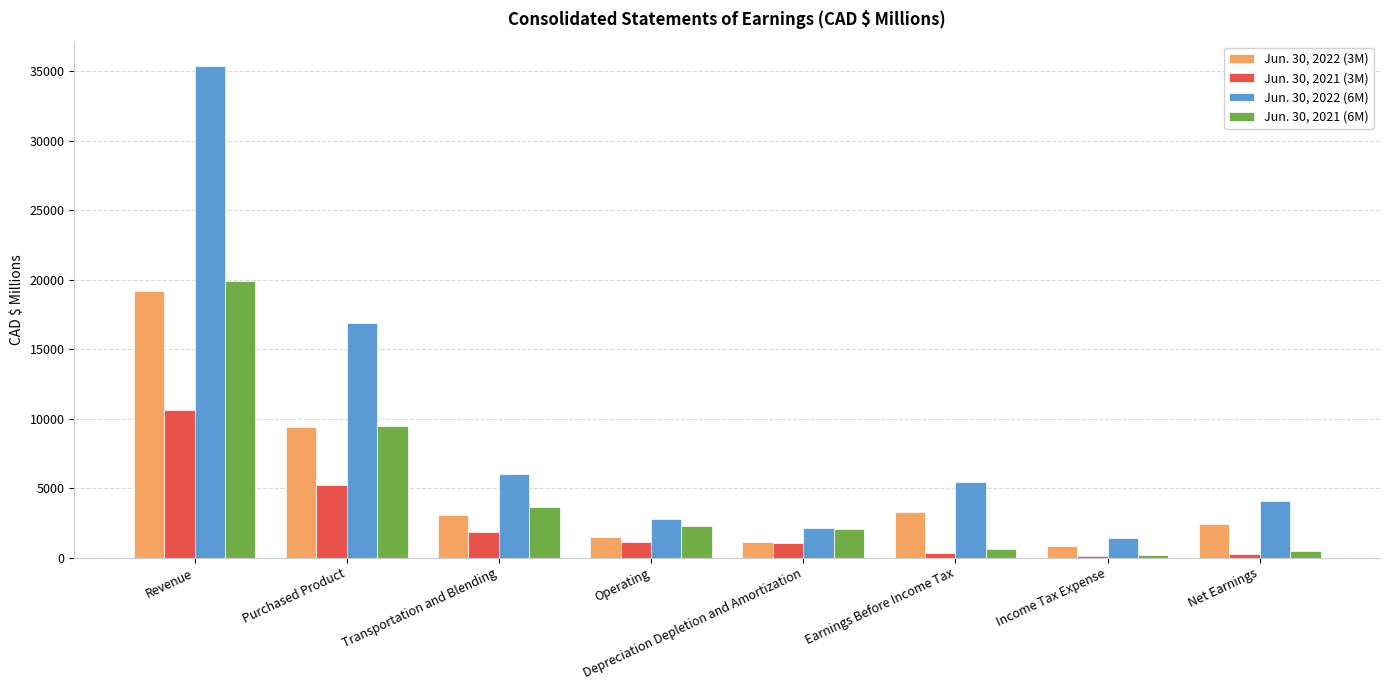

At how many categories does at least one series exceed 21645?

1